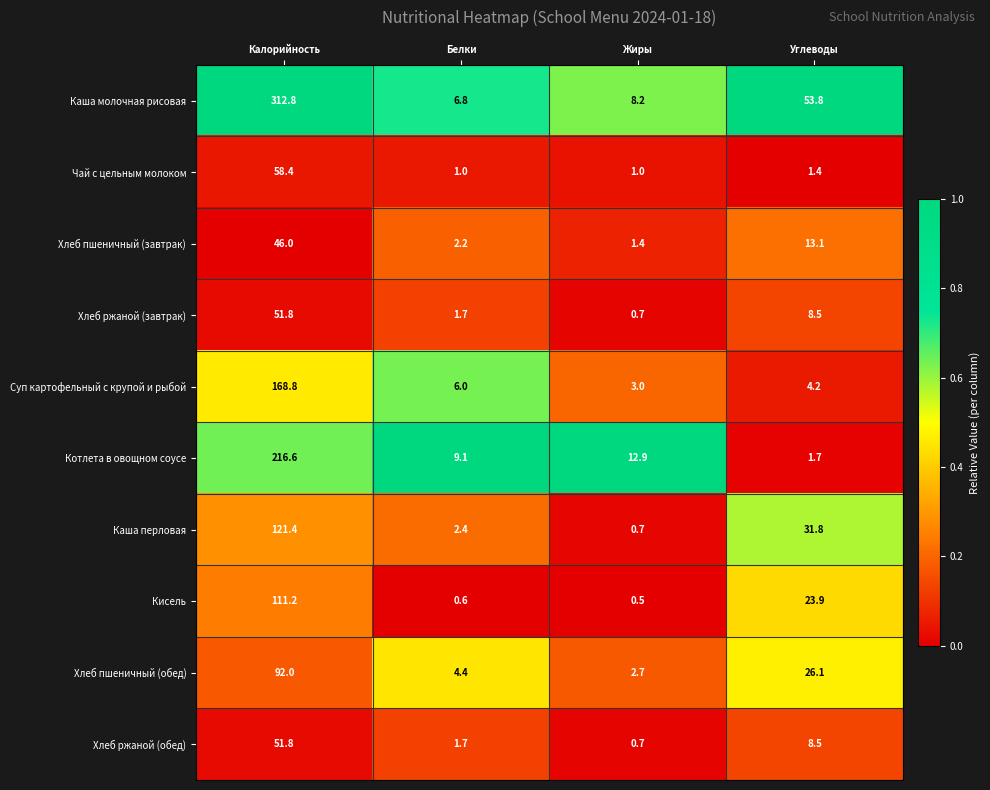

Rank the categories by Хлеб ржаной (завтрак) value from highest to lowest.

Калорийность, Углеводы, Белки, Жиры